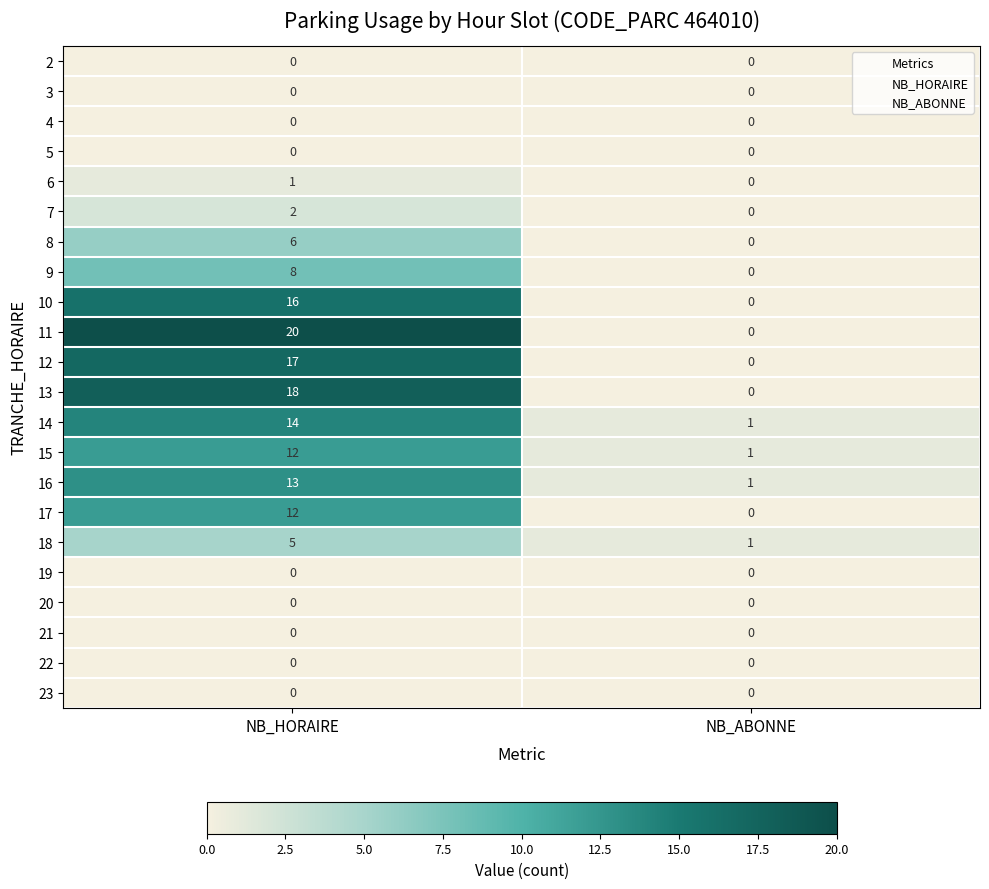

What is the difference between the 14 values at NB_ABONNE and NB_HORAIRE?

13